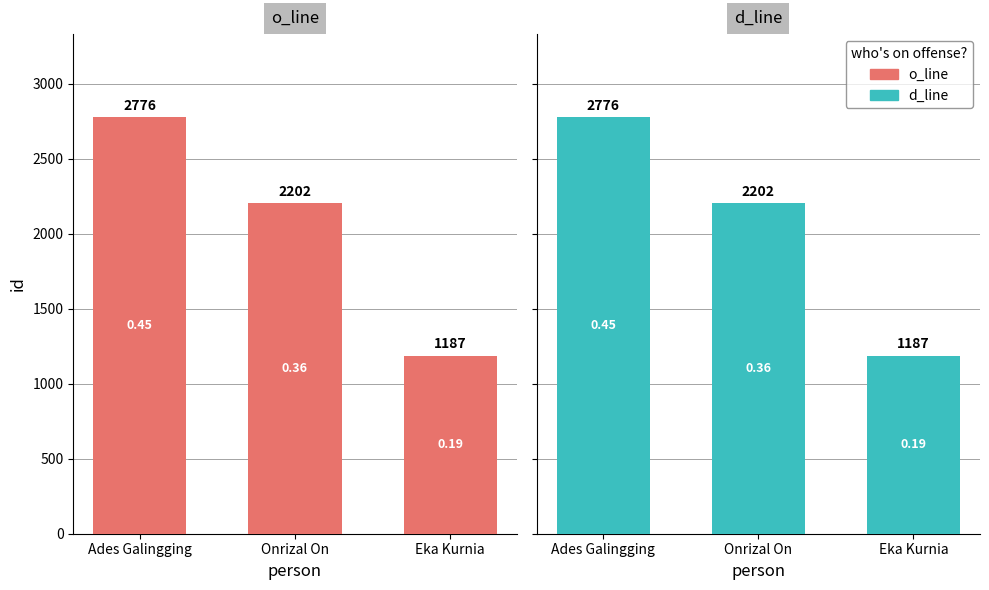

How many series are shown in this chart?

2